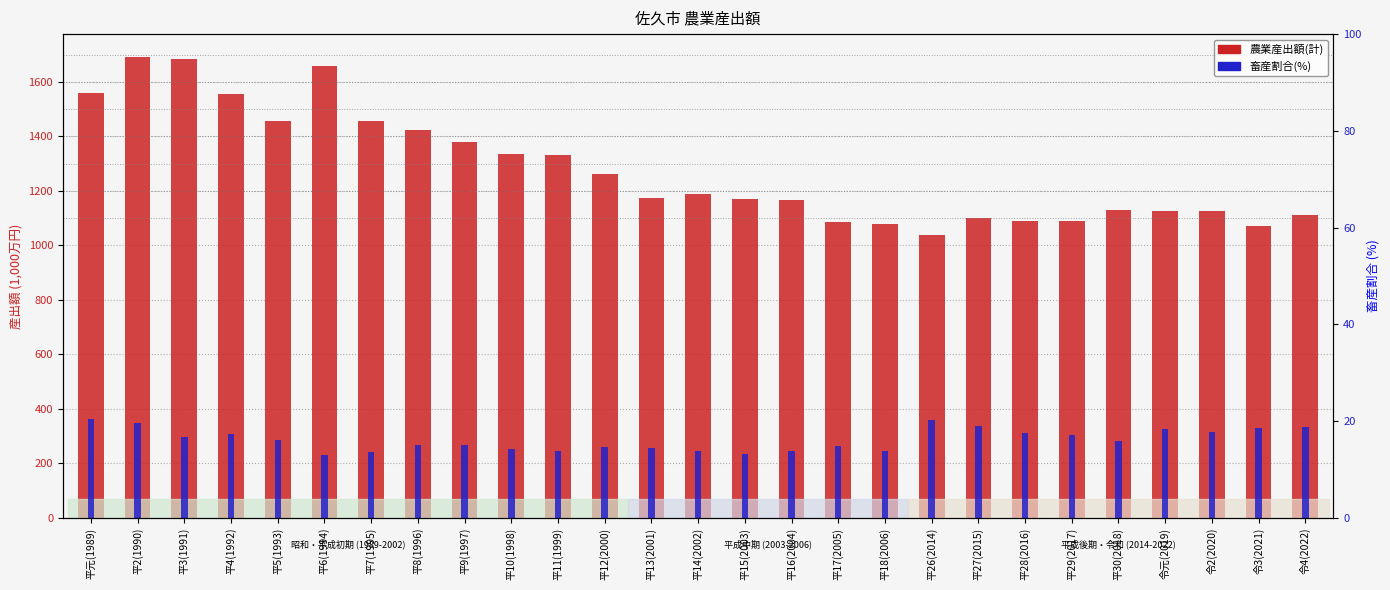

What is the average value of the 畜産割合(%) series?

16.2